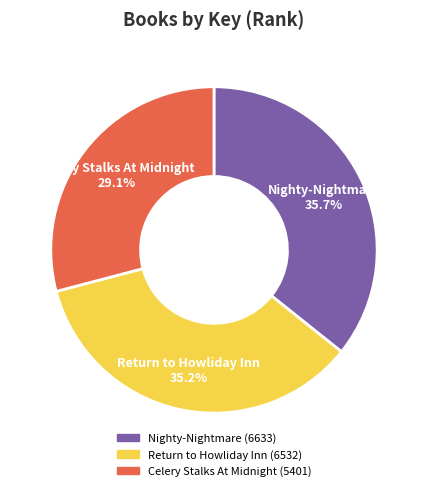

To the nearest percent, what portion does Nighty-Nightmare represent?

36%